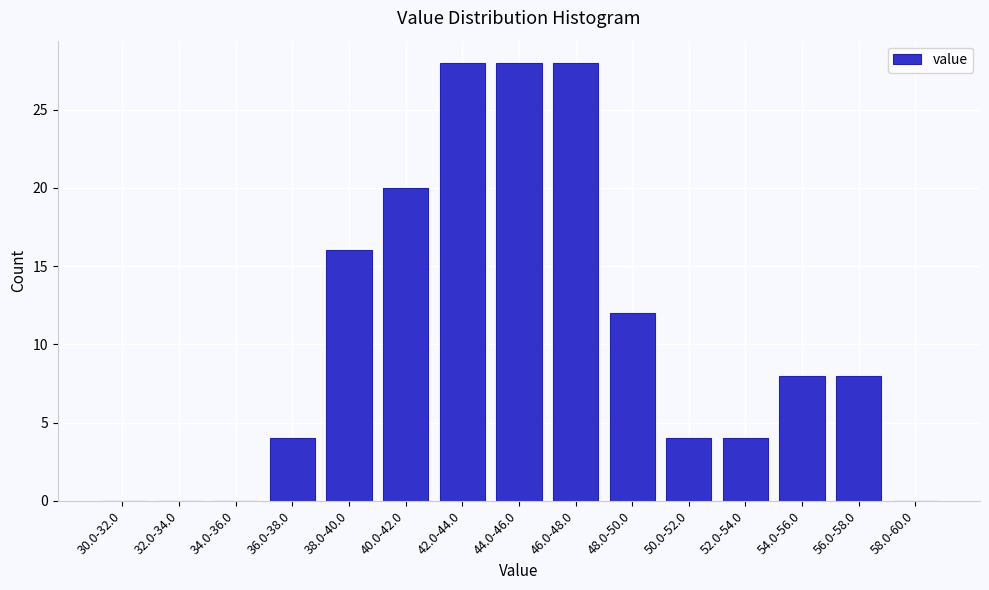

Reading right to left, list all the values displayed in this chart.

58.0-60.0=0	56.0-58.0=8	54.0-56.0=8	52.0-54.0=4	50.0-52.0=4	48.0-50.0=12	46.0-48.0=28	44.0-46.0=28	42.0-44.0=28	40.0-42.0=20	38.0-40.0=16	36.0-38.0=4	34.0-36.0=0	32.0-34.0=0	30.0-32.0=0